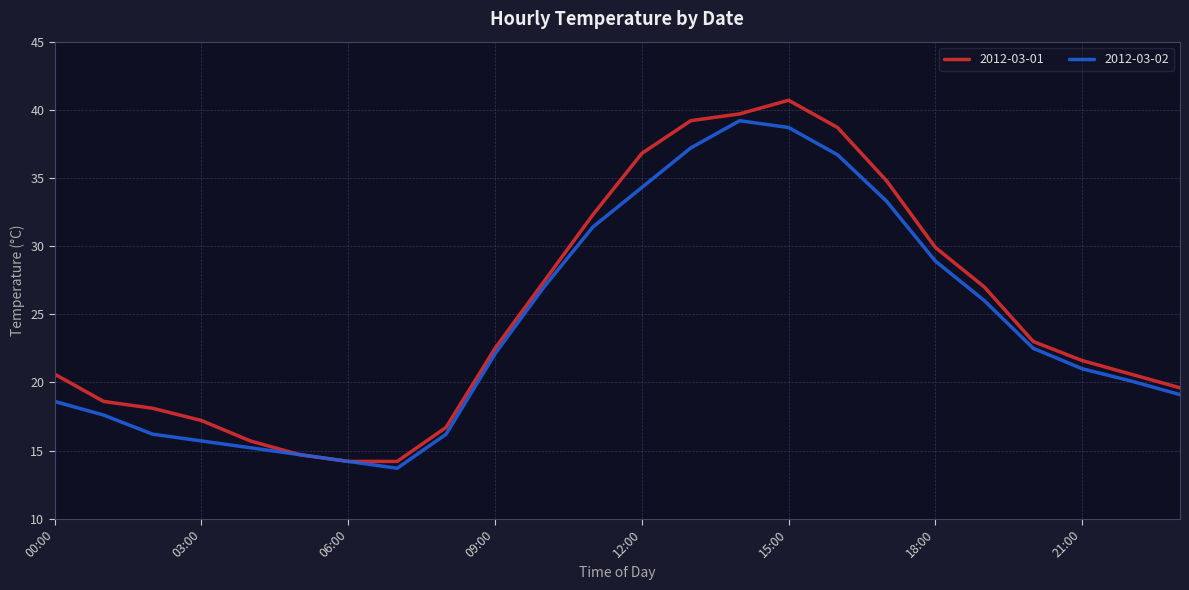

What is the difference between the maximum and minimum values in the 2012-03-01 series?

26.5